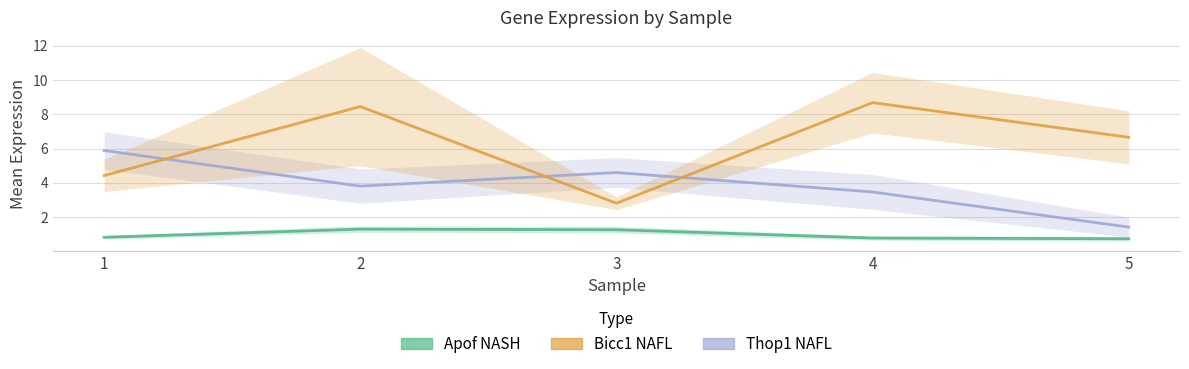

True or false: Bicc1 NAFL and Apof NASH cross at least once.

False